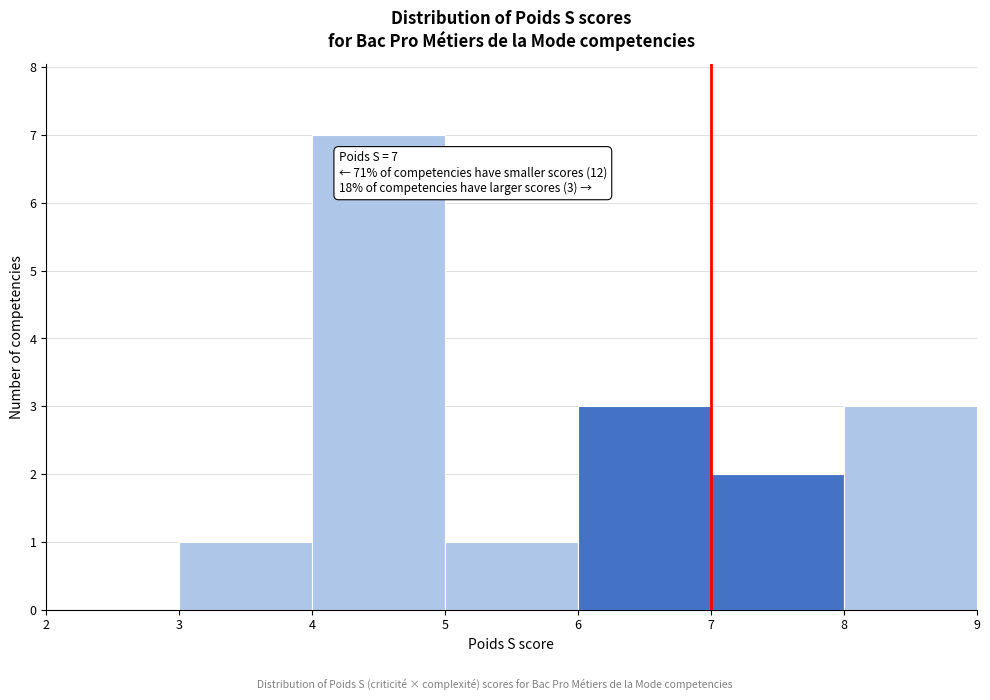

Which range on the x-axis has the tallest bar?

4 to 5